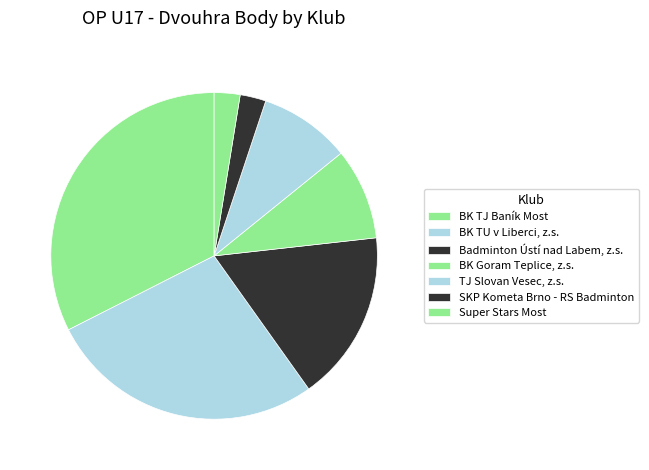

Which slice is the smallest?

SKP Kometa Brno - RS Badminton